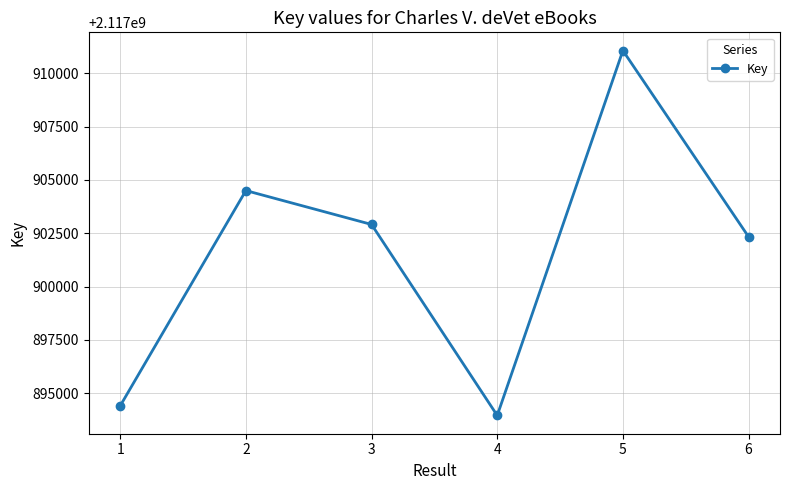

Which category has the highest value across all series?

5